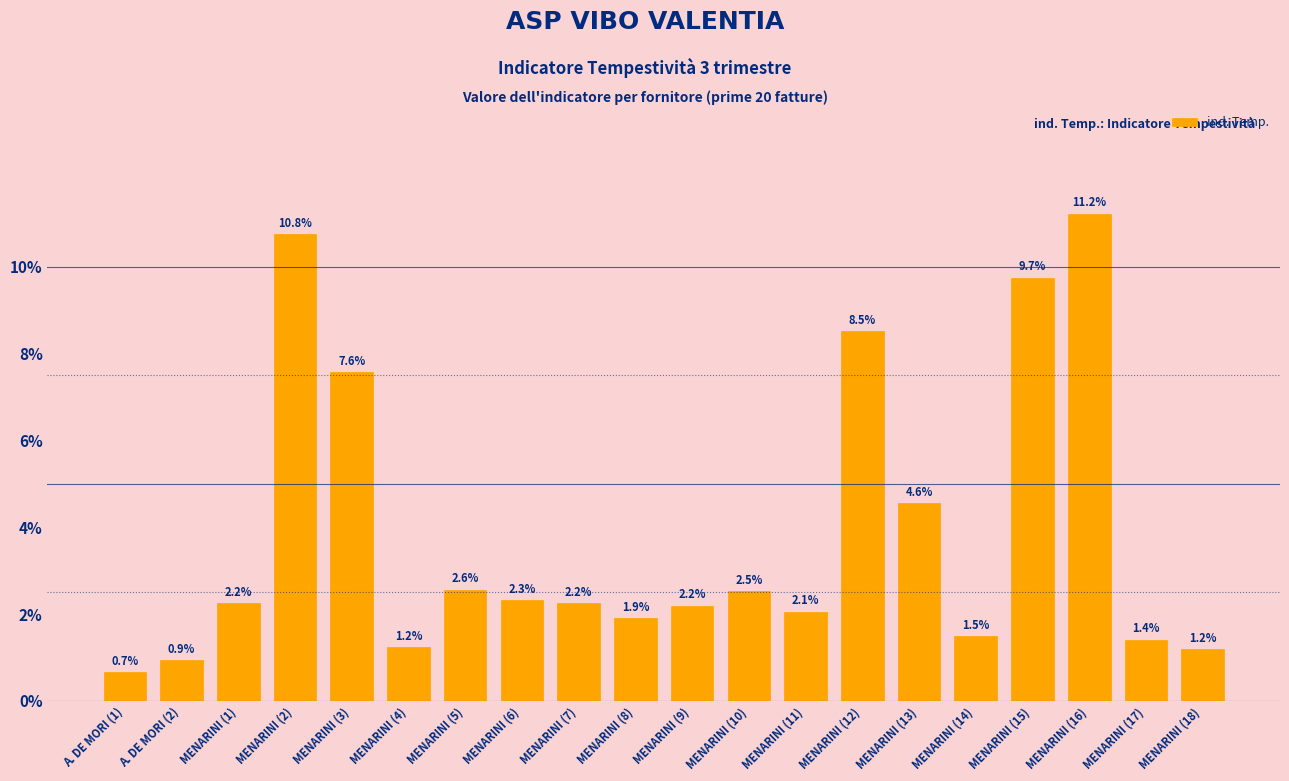

What is the maximum value shown in the chart?

0.1